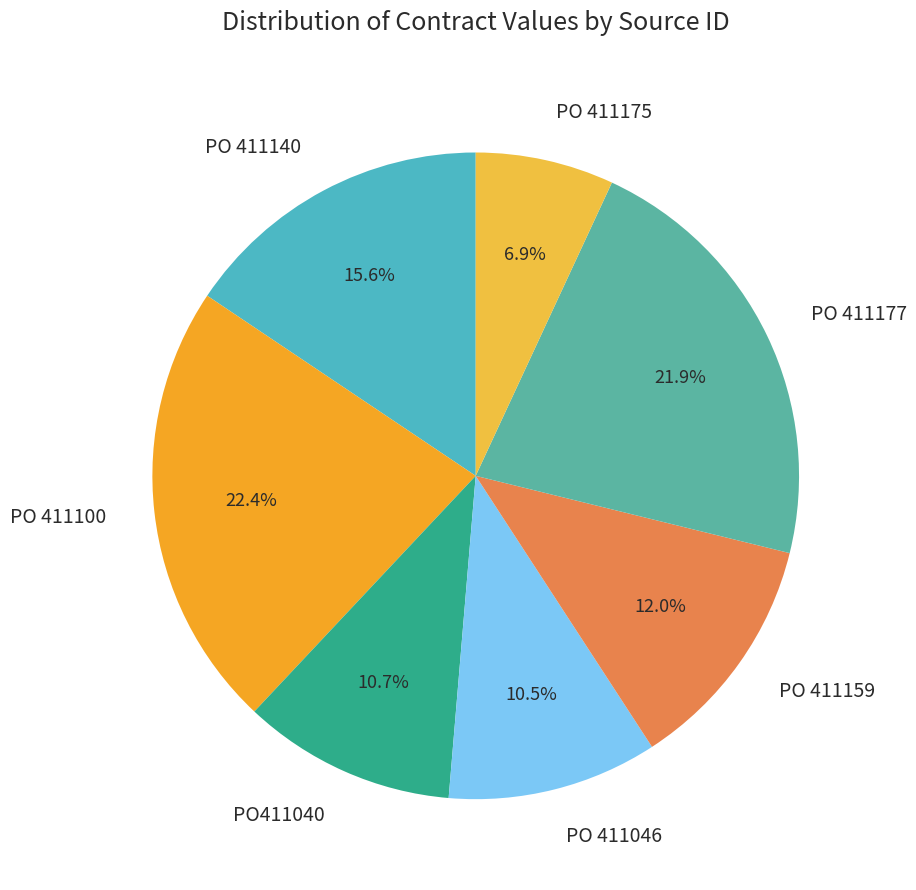

Does any single category account for the majority?

No